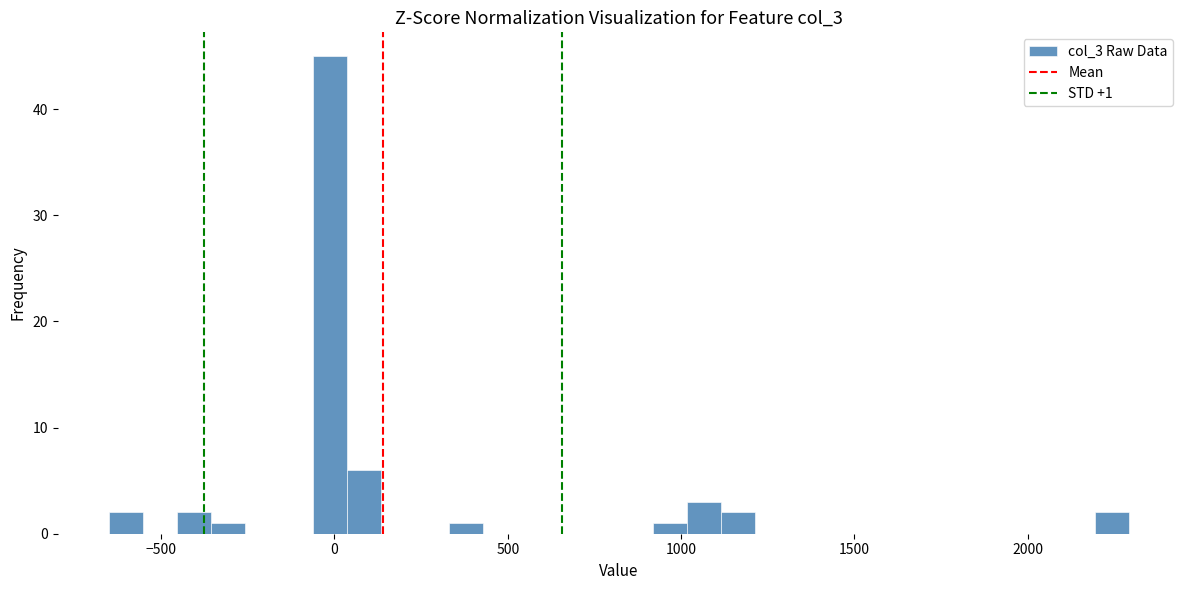

Read against the x-axis, roughly where is the centre of the tallest bar?

0